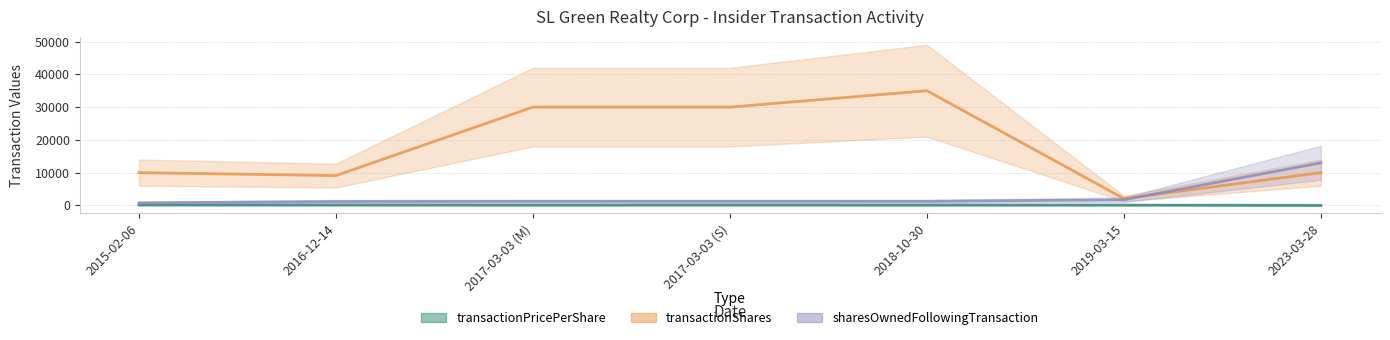

What is the sum of the transactionPricePerShare values at 2016-12-14 and 2018-10-30?

205.0